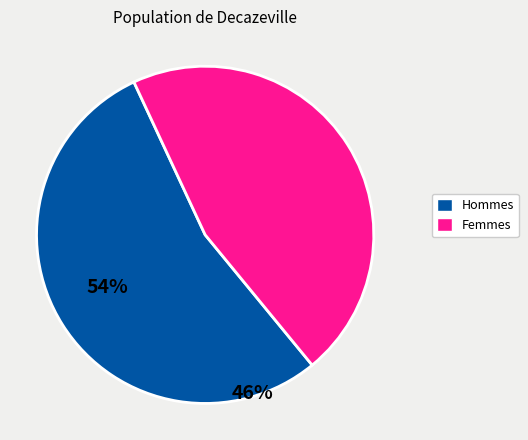

Does any single category account for the majority?

Yes